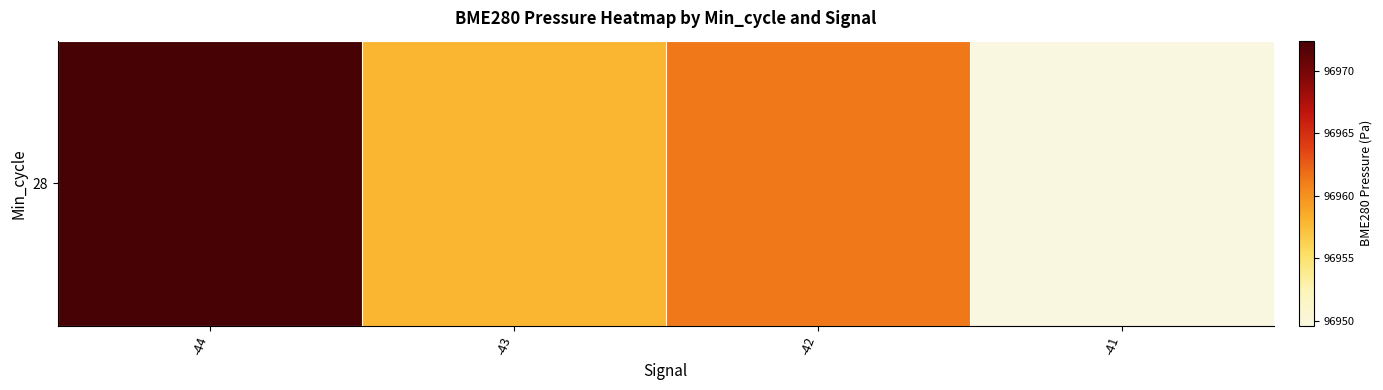

Reading left to right, transcribe all the data shown in this chart.

96972.4	96957.9	96961.3	96949.6